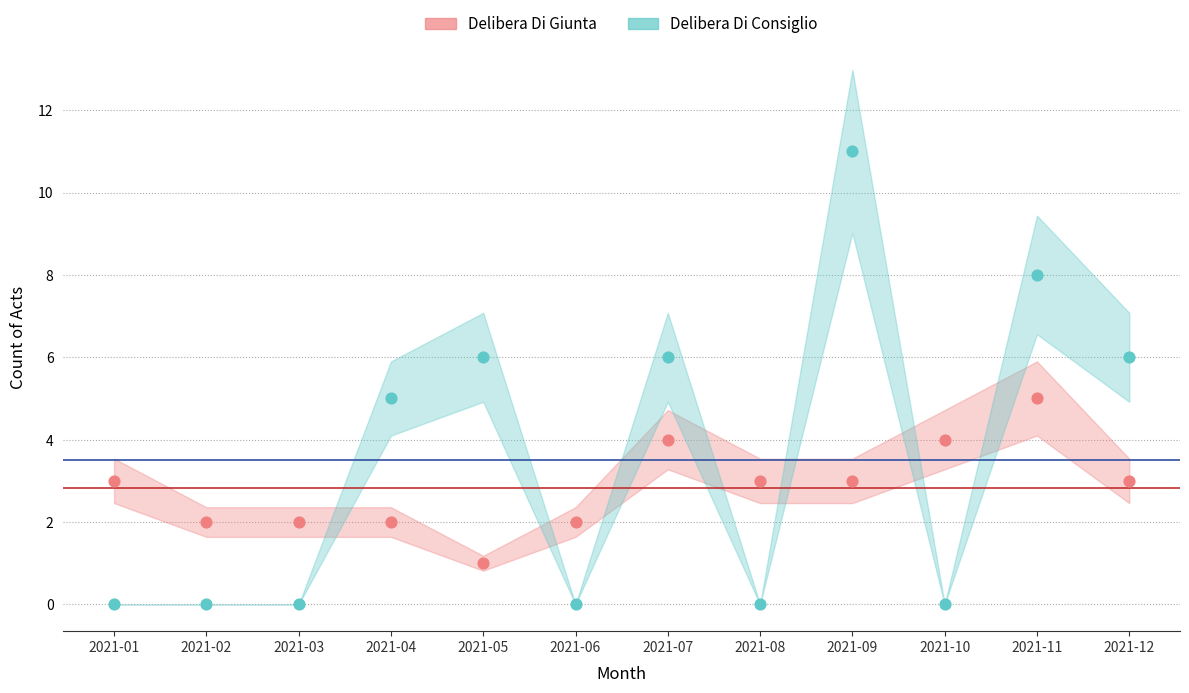

What is the total value across all series at 2021-05?

7